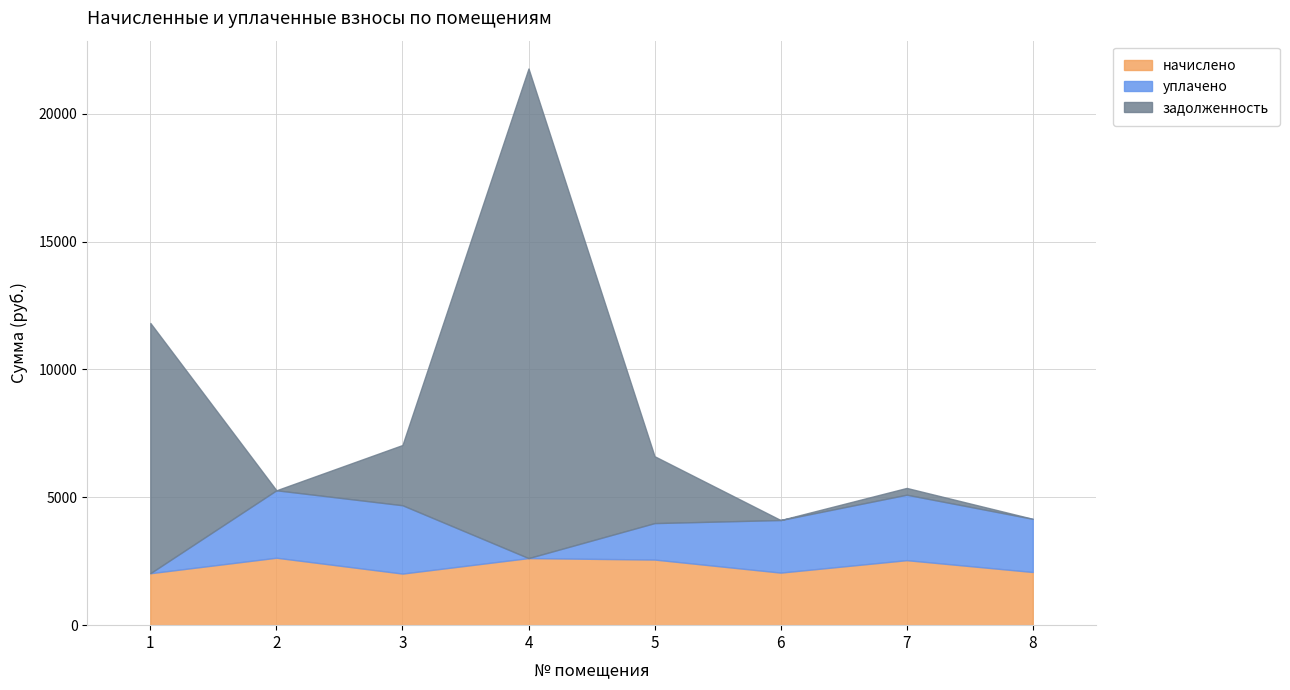

How many intersections are there between задолженность and начислено?

3